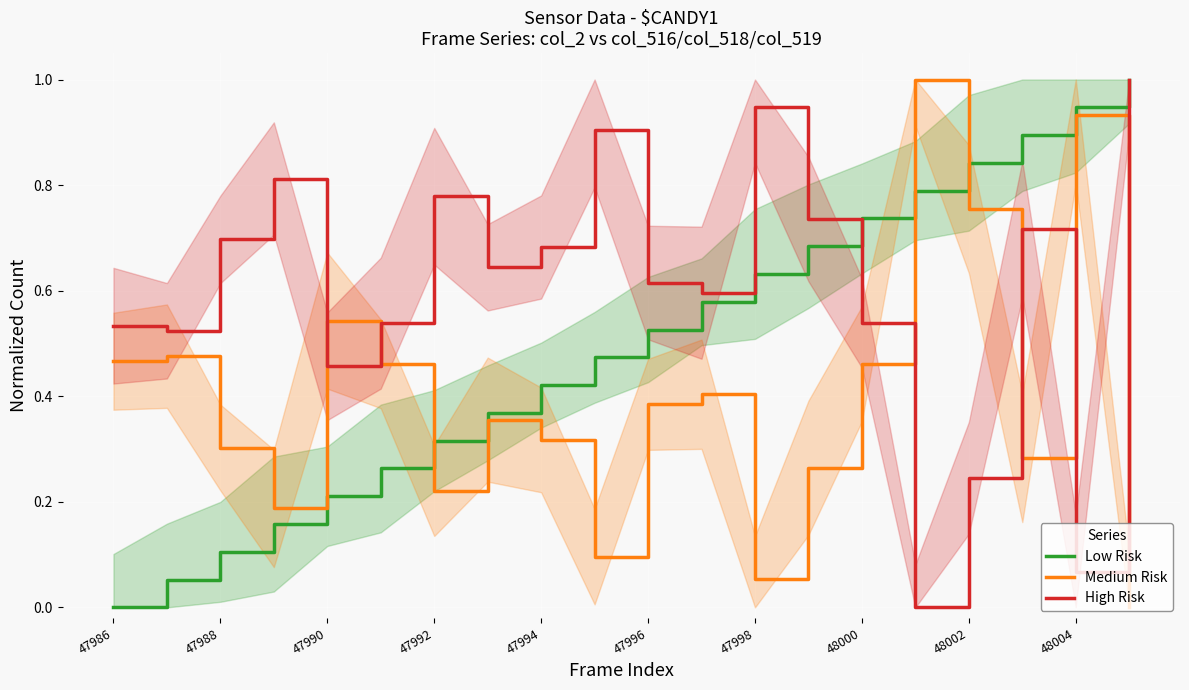

What is the label of the 2nd point from the left?

47988